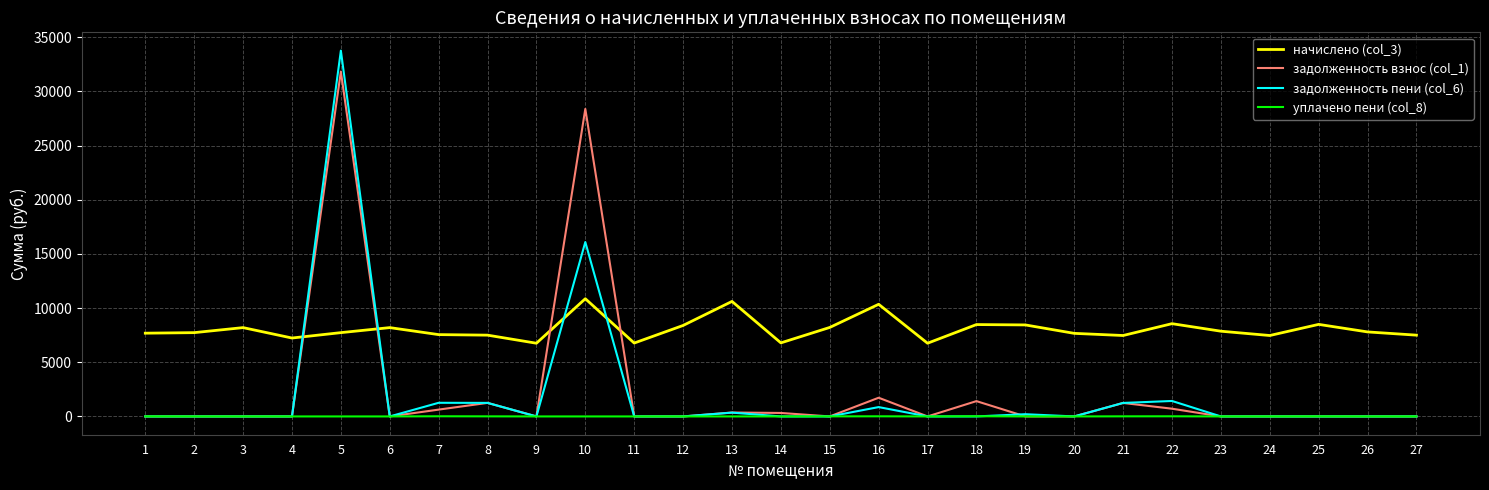

True or false: начислено (col_3) and задолженность взнос (col_1) intersect in this chart.

True